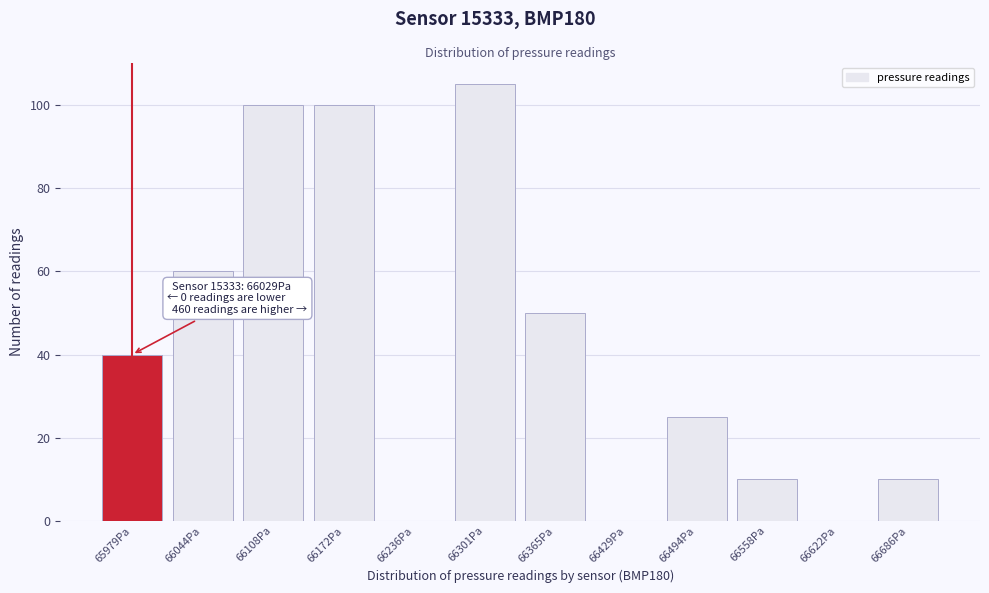

Reading left to right, transcribe all the data shown in this chart.

65979Pa=40	66044Pa=60	66108Pa=100	66172Pa=100	66236Pa=0	66301Pa=105	66365Pa=50	66429Pa=0	66494Pa=25	66558Pa=10	66622Pa=0	66686Pa=10